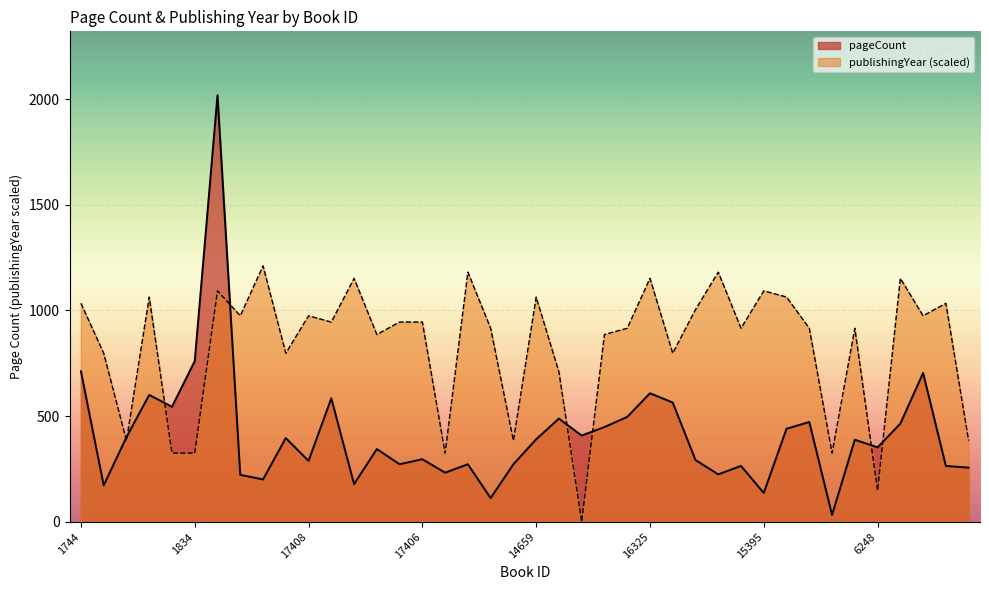

Which series ends up on top after the final intersection of publishingYear and pageCount?

publishingYear